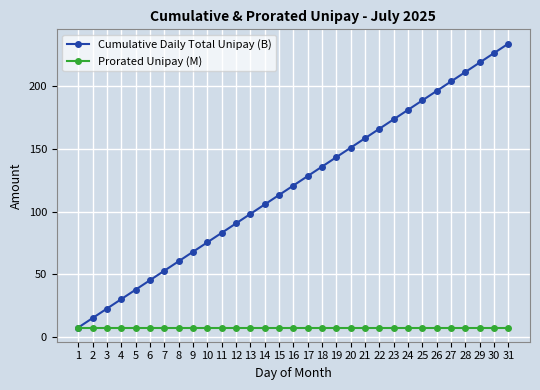

What is the value of the Cumulative Daily Total Unipay (B) point at the 21st from the left?

158.5